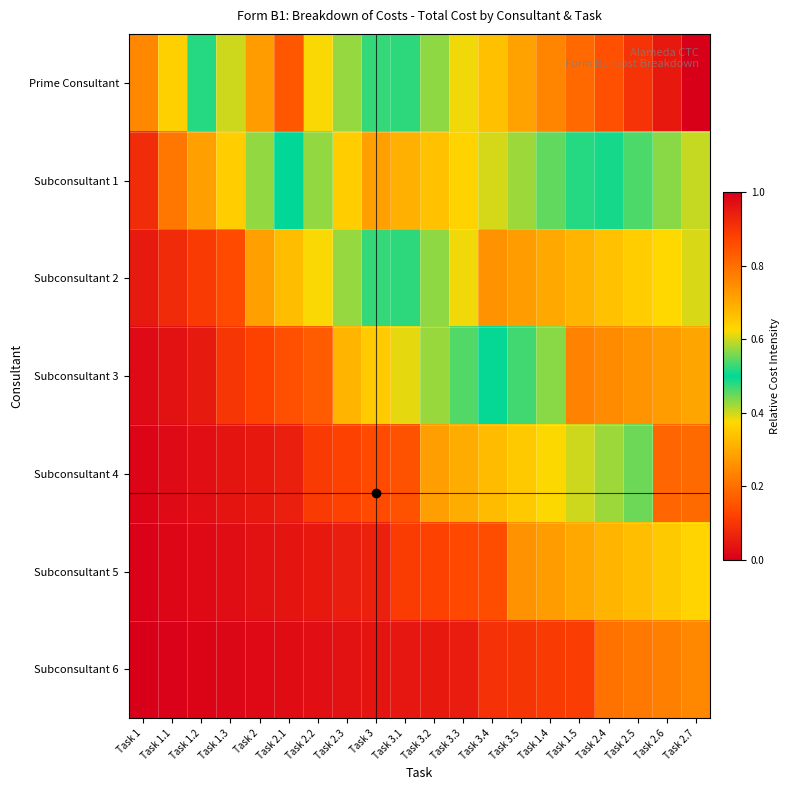

Rank the series by their maximum value, from lowest to highest.

Subconsultant 6, Subconsultant 5, Subconsultant 4, Subconsultant 3, Subconsultant 2, Subconsultant 1, Prime Consultant